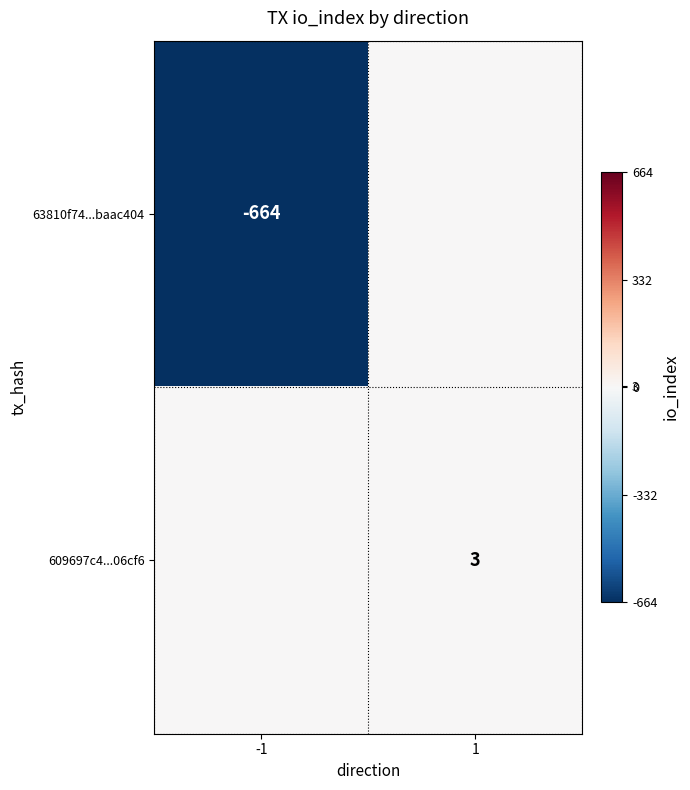

True or false: 63810f74...baac404 has a value of -664 at -1.

True